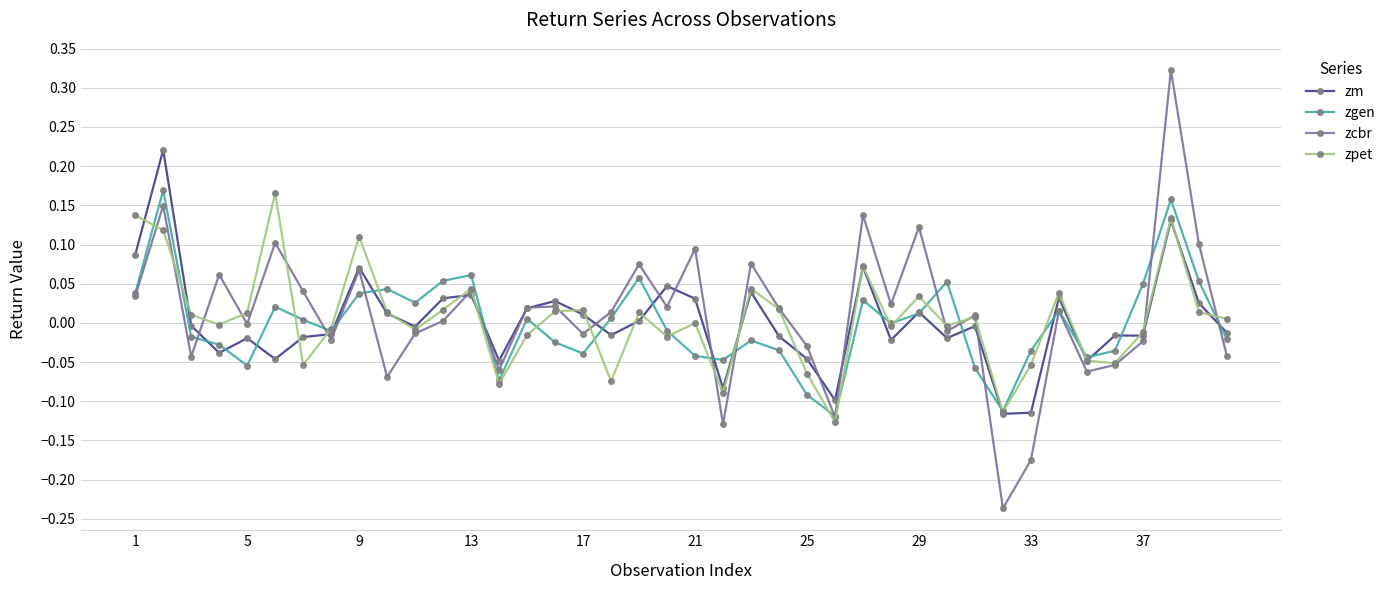

Does the chart have visible grid lines?

Yes